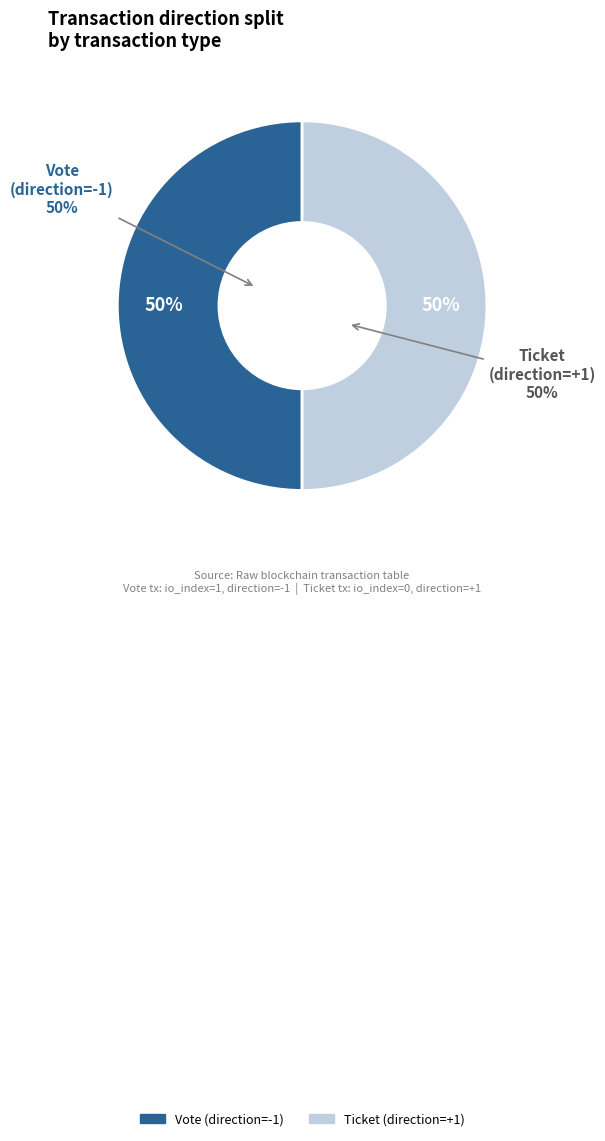

Rank the categories by value from highest to lowest.

Vote (io_index=1), Ticket (io_index=0)